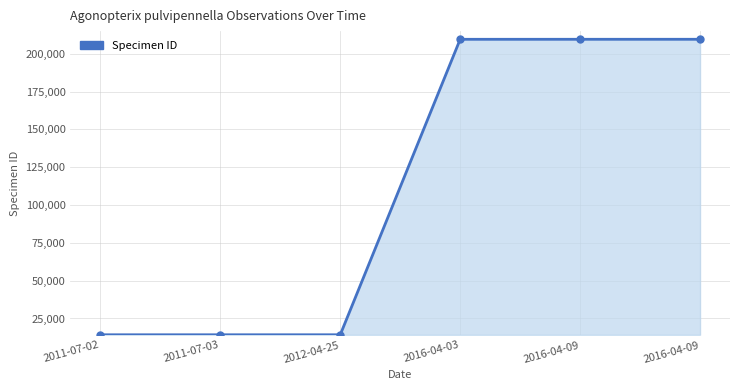

What is the value of the 5th point from the left?

209593